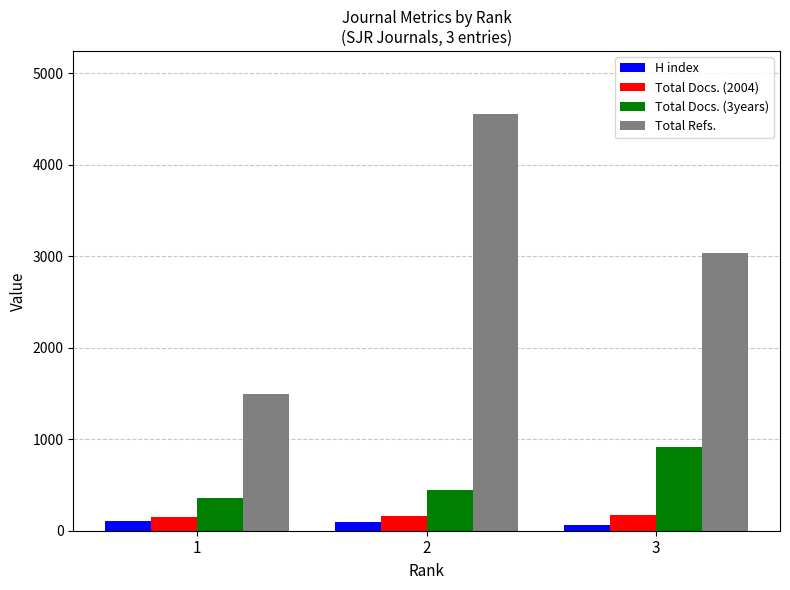

At which label does Total Docs. (3years) reach its minimum?

1